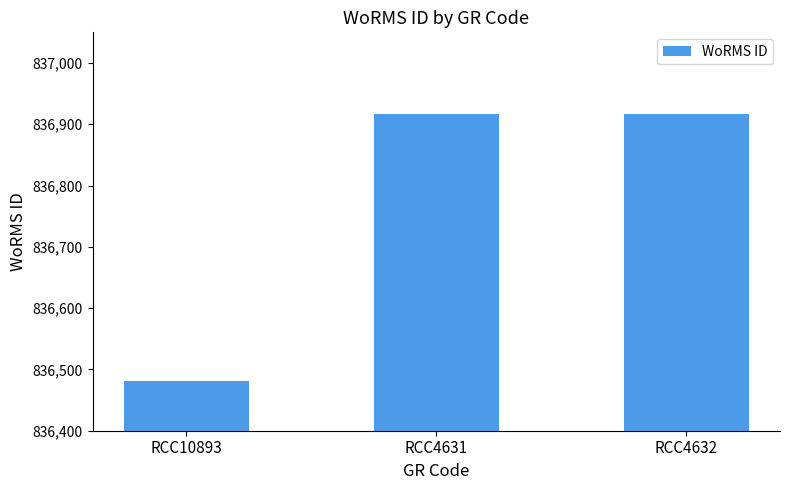

What is the change in value from RCC10893 to RCC4631?

+436